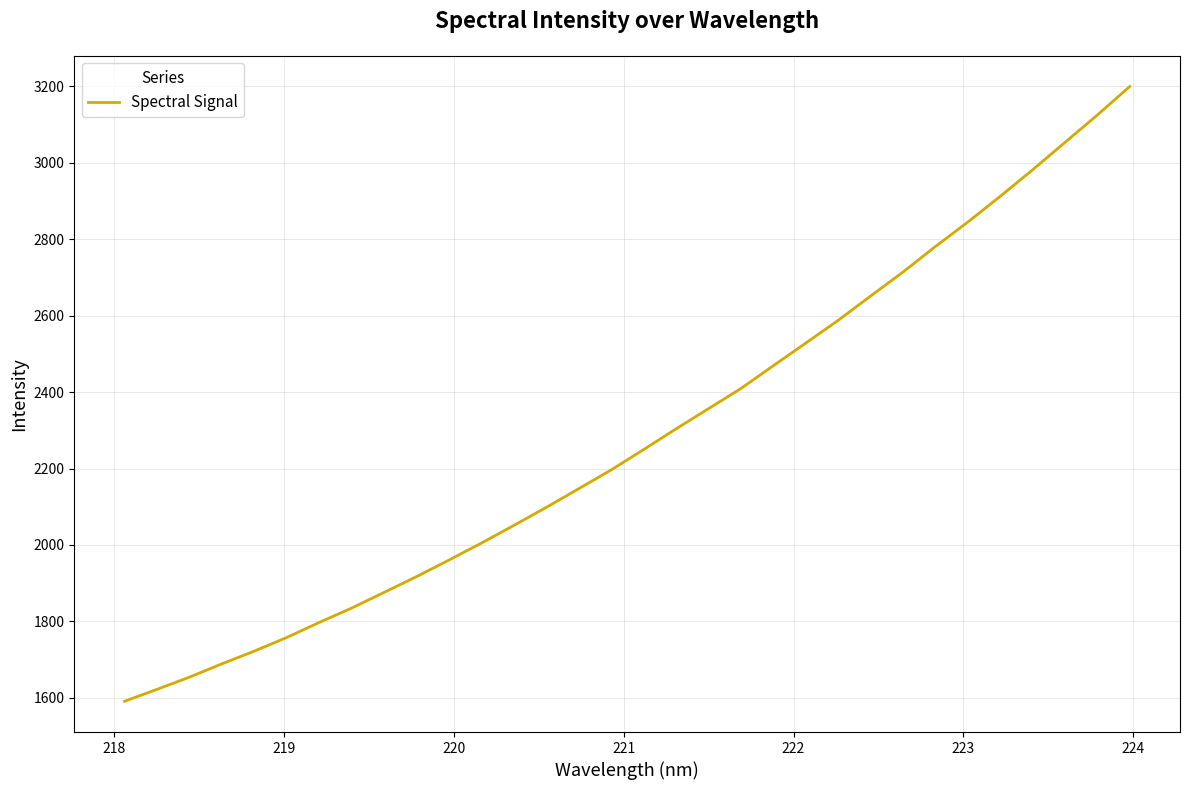

Reading right to left, extract all data points from this chart.

3199.8	3125.2	3053.5	2981.8	2912.3	2844.9	2781.0	2714.2	2651.4	2587.9	2528.3	2469.2	2409.5	2356.7	2303.9	2249.8	2196.5	2147.4	2098.5	2051.4	2005.0	1960.7	1917.3	1876.0	1834.9	1797.3	1757.9	1722.2	1688.9	1654.0	1622.1	1590.8